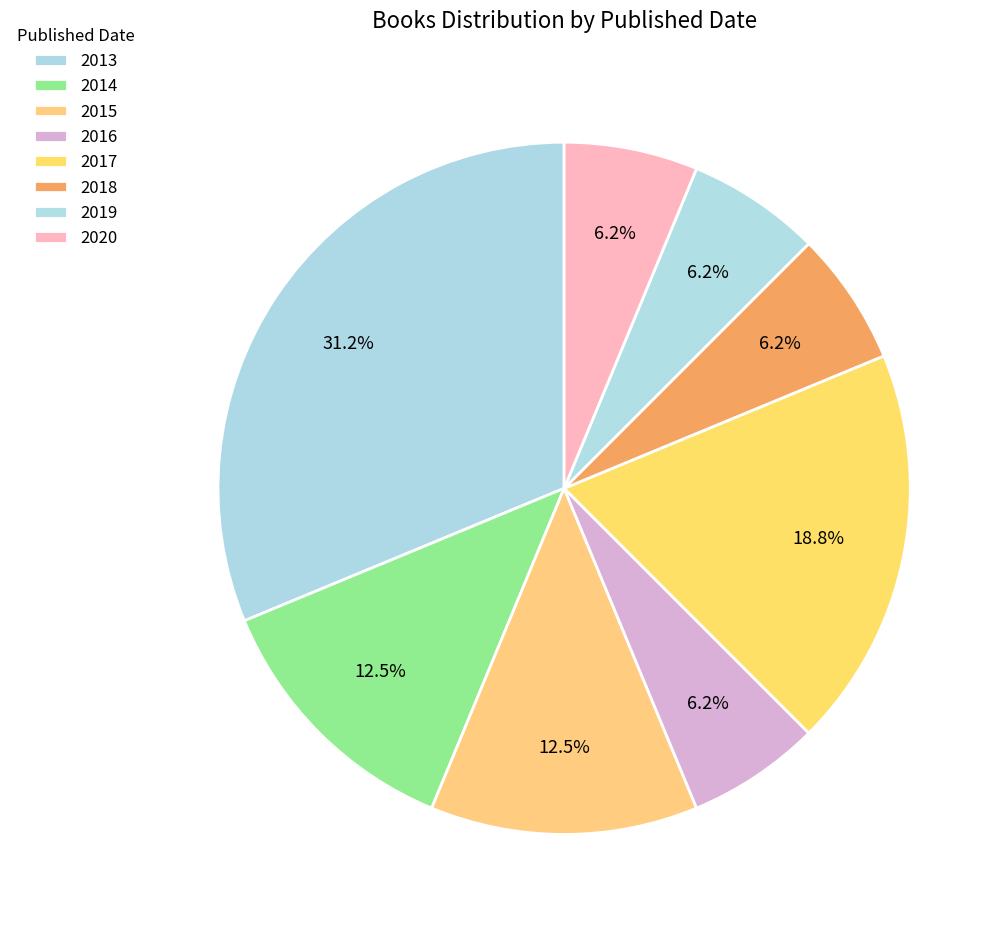

How many slices are in this pie chart?

8